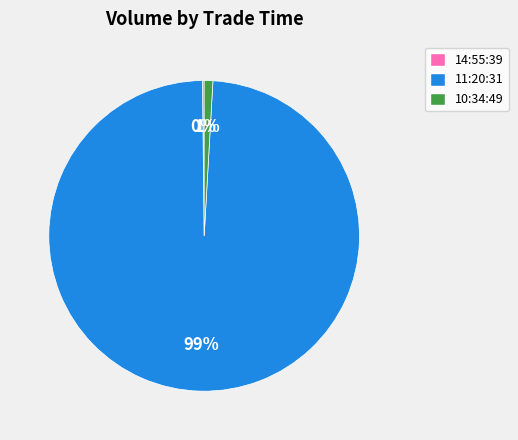

Between 11:20:31 and 10:34:49, which is larger?

11:20:31